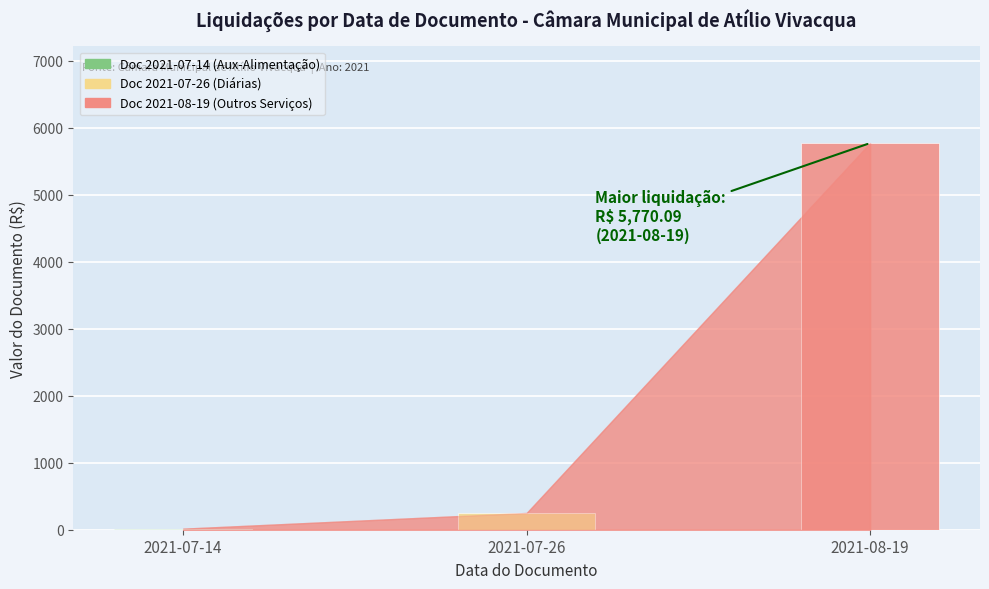

Which label corresponds to the smallest value in the chart?

2021-07-14